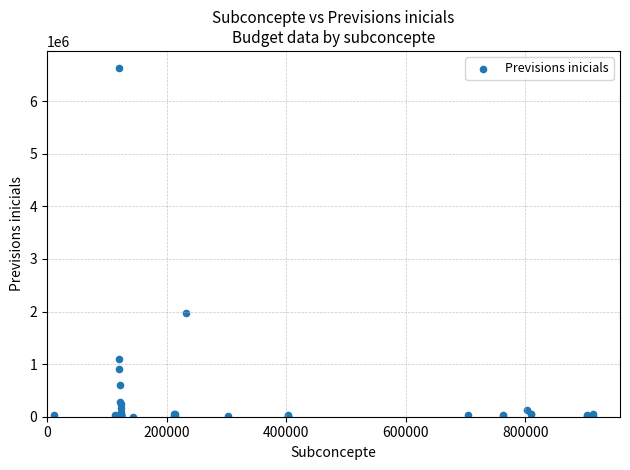

What Y value in the scatter plot is closest to 3312550?

1965000